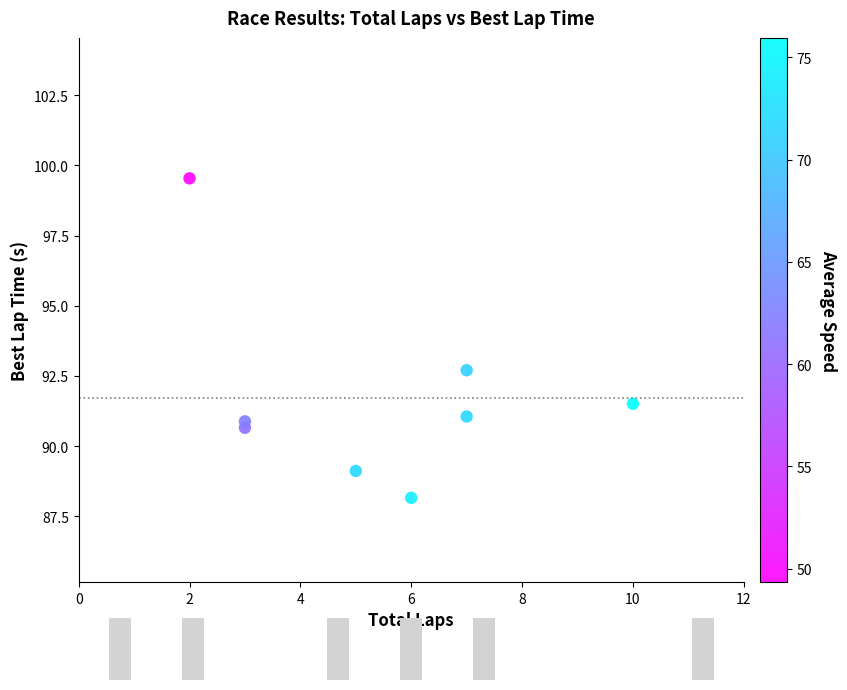

What is the range of Y values (max minus min)?

11.4